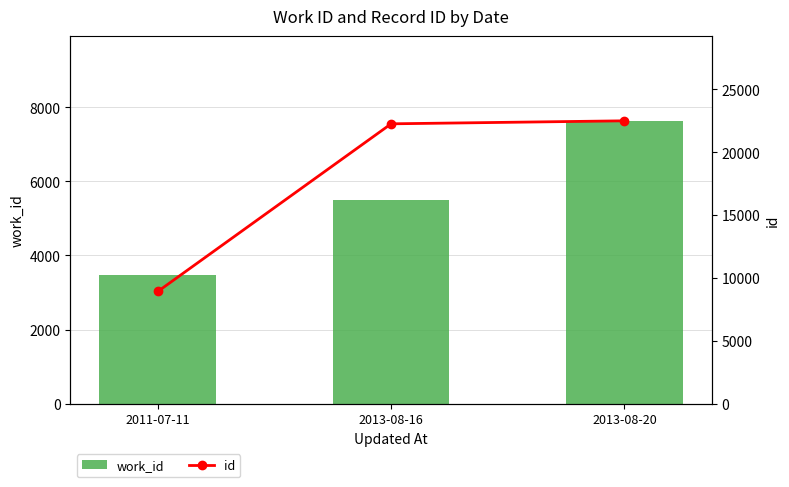

Rank the categories by work_id value from highest to lowest.

2013-08-20, 2013-08-16, 2011-07-11